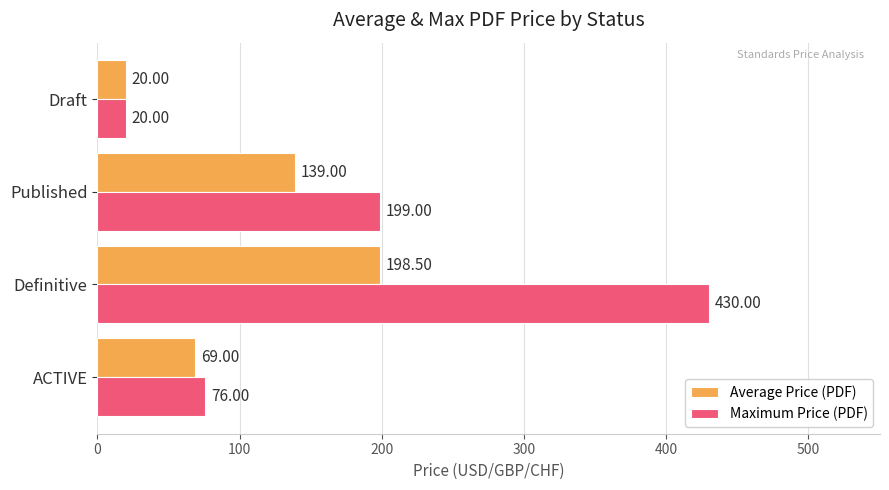

What is the difference between the second highest and second lowest values in the Maximum Price (PDF) series?

123.0